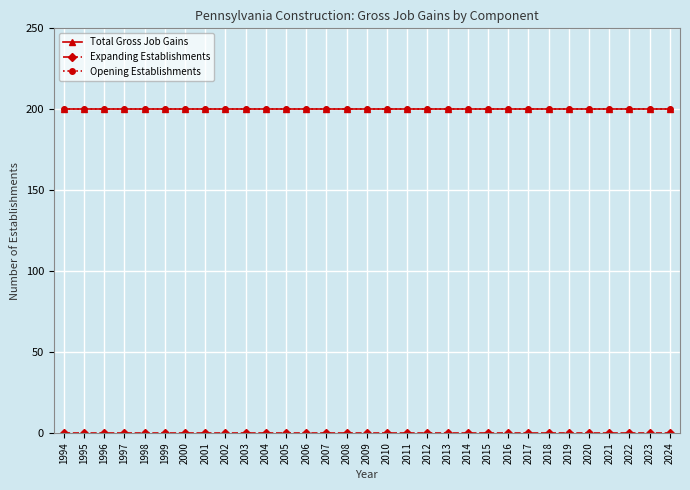

What is the value of the Total Gross Job Gains point at the 14th from the left?

200